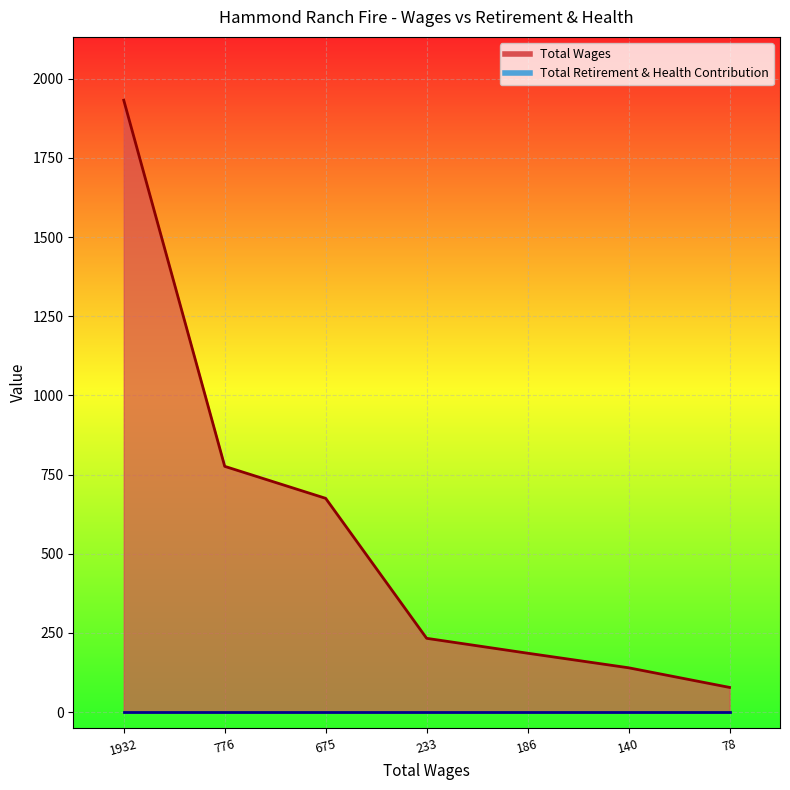

Rank the categories by value from highest to lowest.

1932, 776, 675, 233, 186, 140, 78